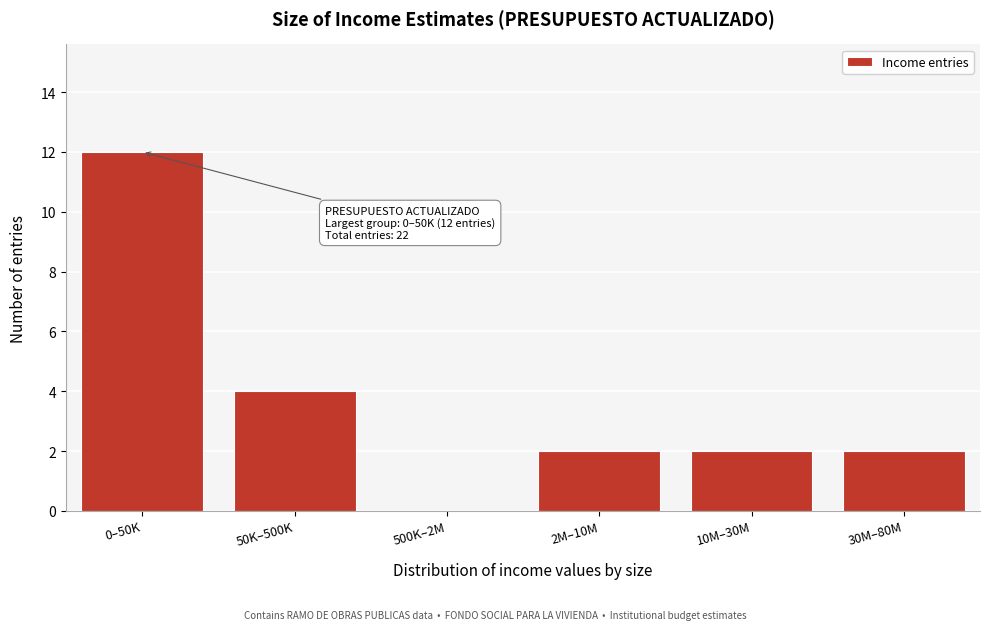

Reading left to right, list all the values displayed in this chart.

0–50K=12	50K–500K=4	500K–2M=0	2M–10M=2	10M–30M=2	30M–80M=2